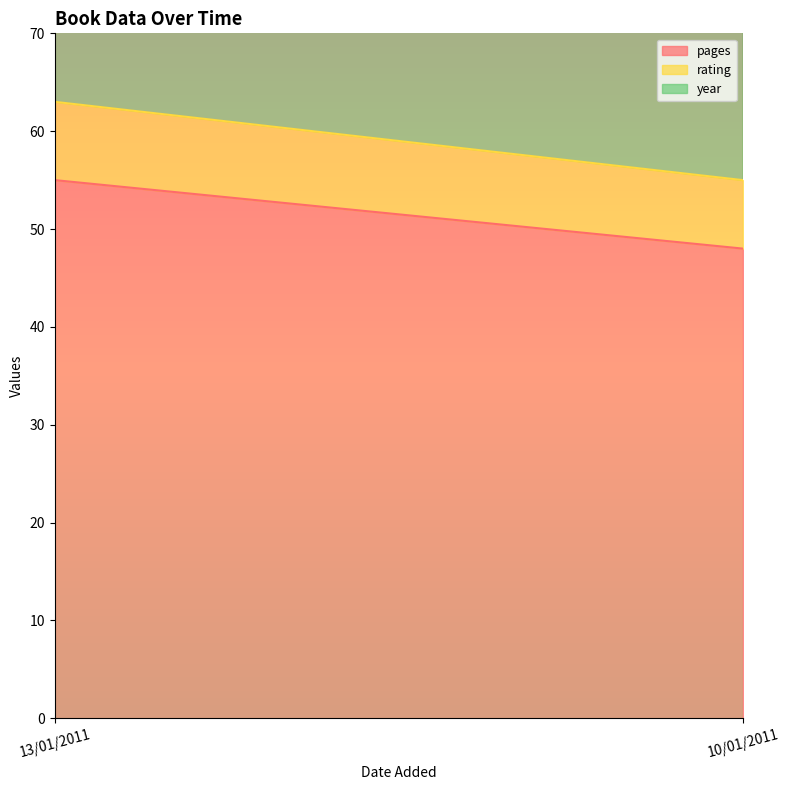

Which label corresponds to the largest value in the chart?

13/01/2011